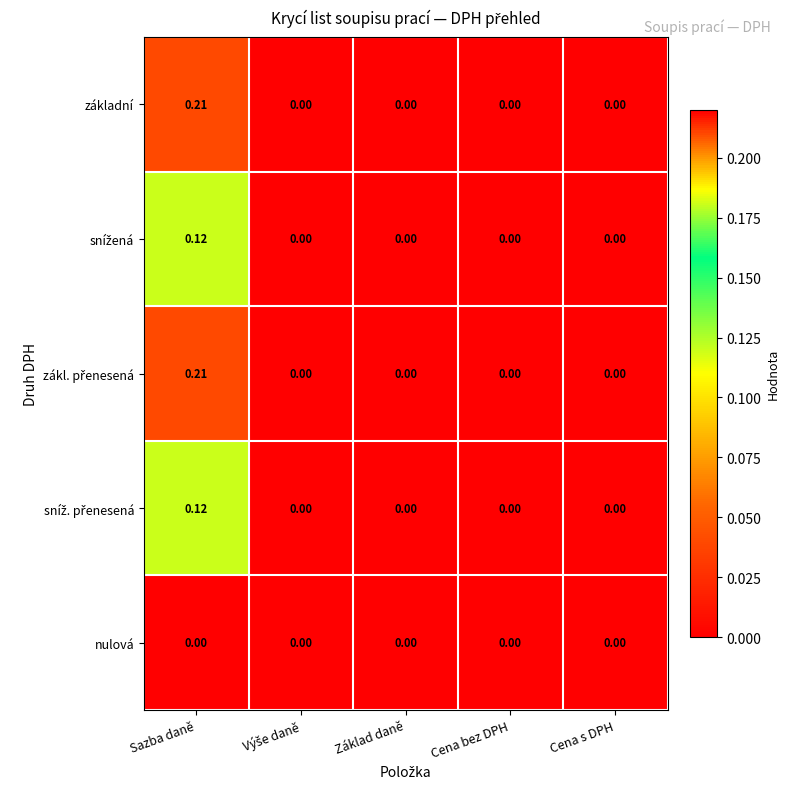

At which label does základní reach its peak?

Sazba daně